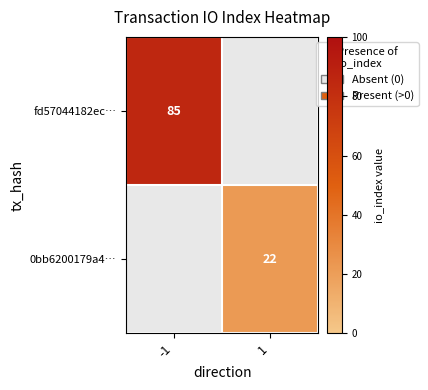

Is the value of 0bb6200179a4… at 1 greater than the value of fd57044182ec… at -1?

No